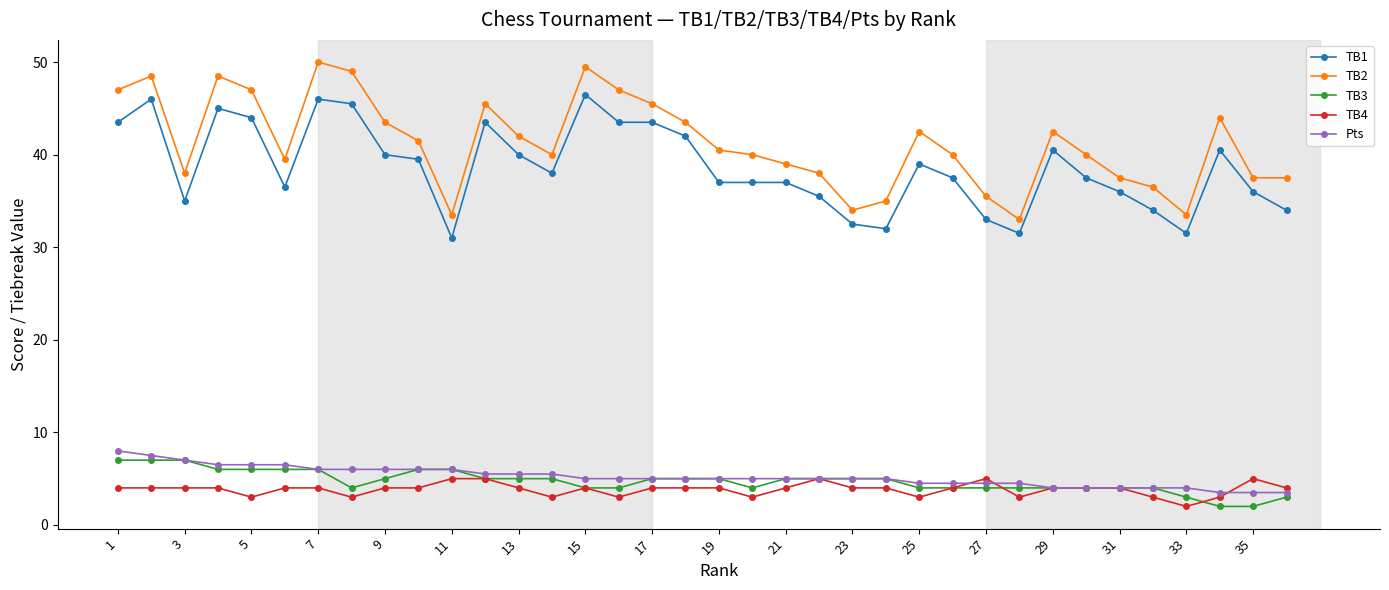

True or false: TB2 and Pts cross at least once.

False